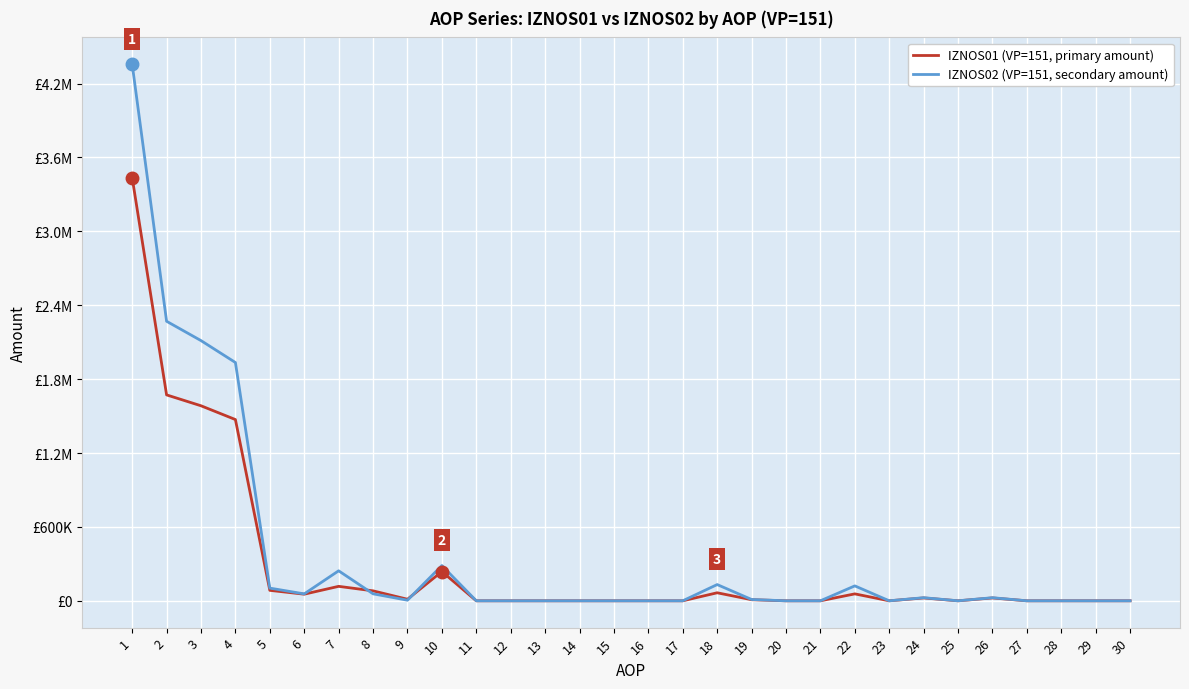

Reading right to left, list all the values displayed in this chart.

IZNOS01 (VP=151, primary amount): 0.0	0.0	0.0	0.0	23189.5	0.0	23189.5	0.0	56215.8	0.0	0.0	8924.8	65140.5	0.0	0.0	0.0	0.0	0.0	0.0	0.0	237514.9	12596.2	80808.9	117386.5	53738.7	84872.7	1471708.5	1583596.7	1671926.8	3435956.9
IZNOS02 (VP=151, secondary amount): 0.0	0.0	50.0	0.0	25128.1	0.0	25178.1	0.0	121121.3	0.0	0.0	10656.2	131777.5	0.0	0.0	0.0	0.0	0.0	0.0	0.0	286511.3	4817.7	56733.7	243581.7	56196.1	103059.4	1934893.1	2112770.3	2269725.9	4356852.5